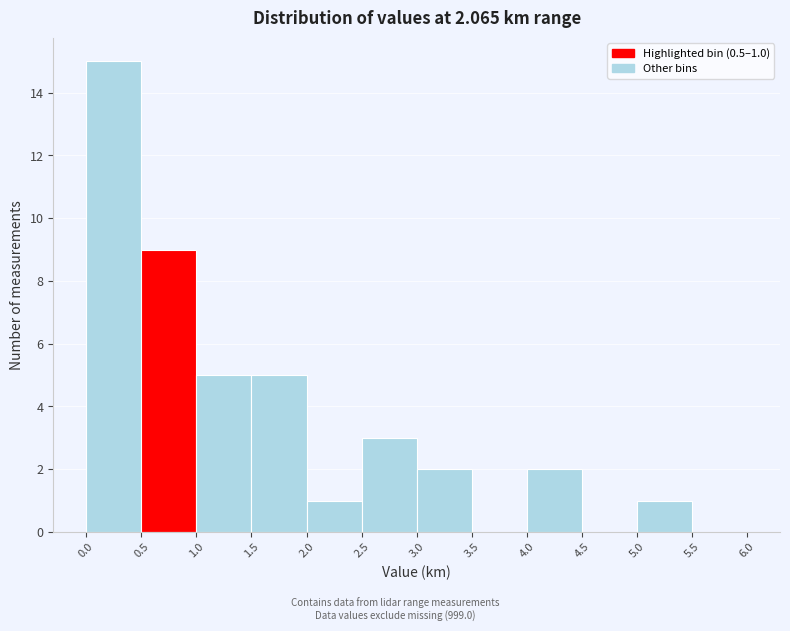

Over which range of the x-axis is the bar tallest?

0.0 to 0.5